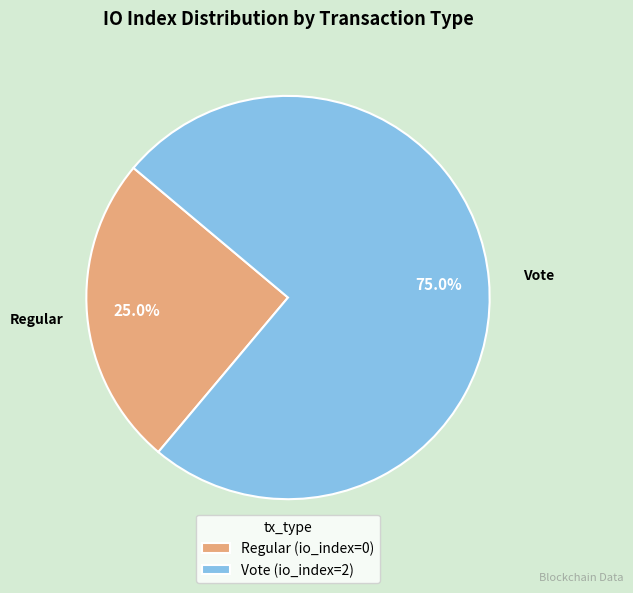

What is the ratio of the value at Vote (io_index=2) to the value at Regular (io_index=0)?

3.0